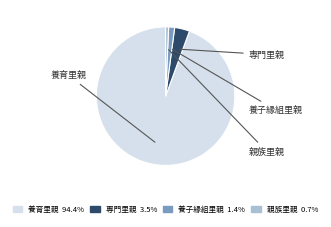

What is the majority slice?

養育里親